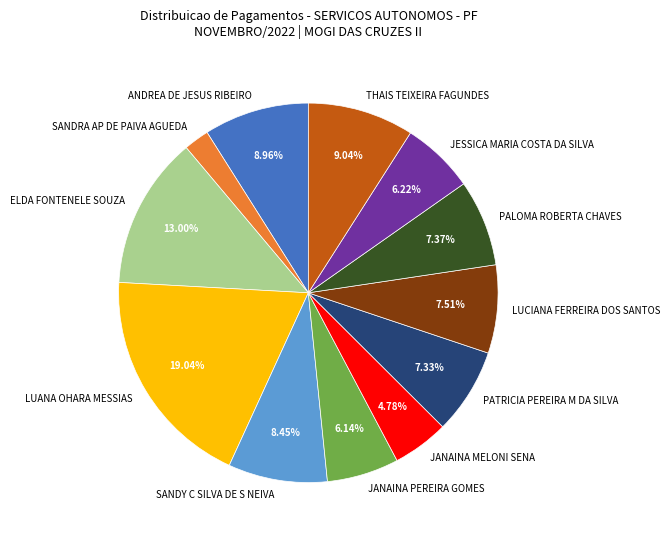

To the nearest percent, what is the difference between the JESSICA MARIA COSTA DA SILVA and THAIS TEIXEIRA FAGUNDES slice percentages?

3%